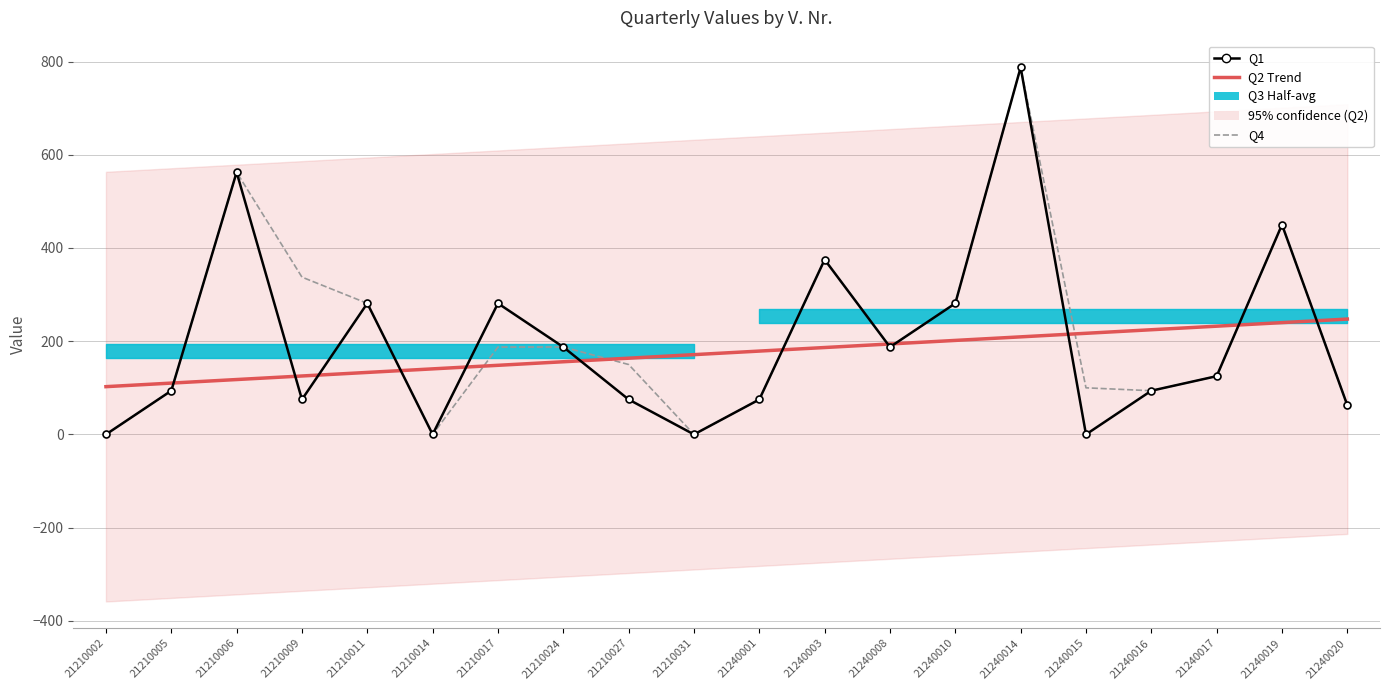

True or false: Q1 and Q4 intersect in this chart.

False